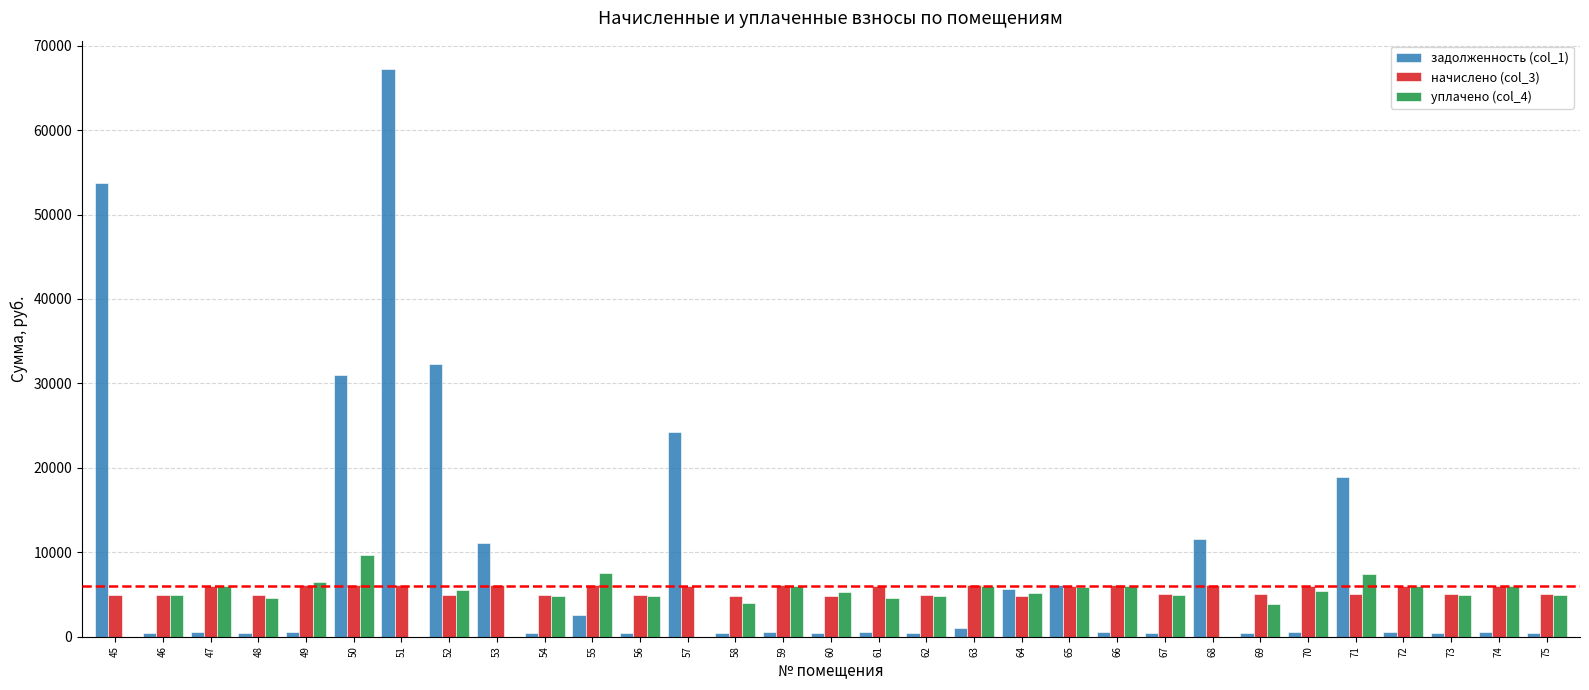

What is the approximate value of начислено (col_3) at 47?

6049.3